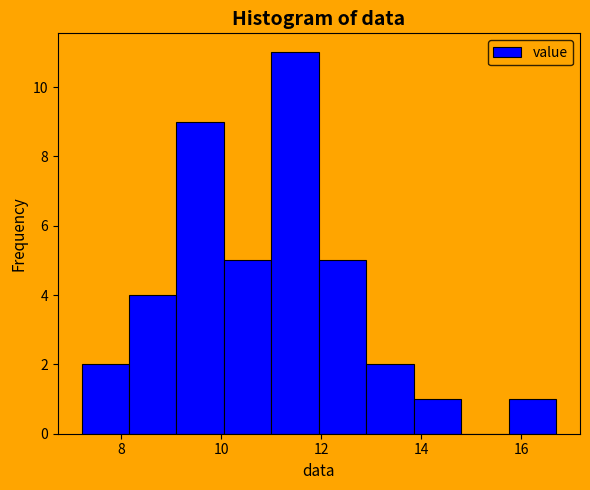

Reading left to right, transcribe this chart: for each bar, give the range it covers on the x-axis and its height. Neither the bar edges nor the heights are printed on the chart, so give them approximately, as read against the axes.

7.20 to 8.15: 2
8.15 to 9.10: 4
9.10 to 10.05: 9
10.05 to 11.00: 5
11.00 to 11.95: 11
11.95 to 12.90: 5
12.90 to 13.85: 2
13.85 to 14.80: 1
14.80 to 15.75: 0
15.75 to 16.70: 1